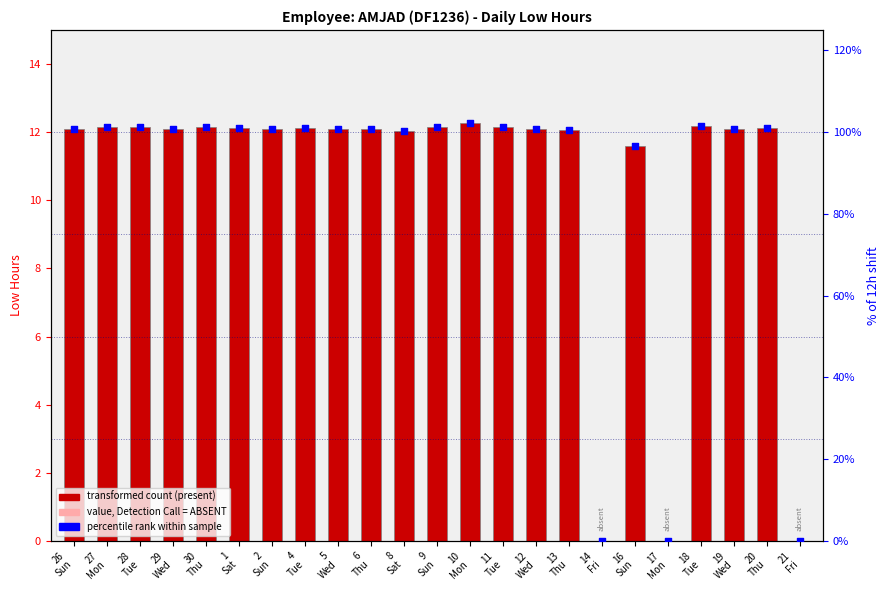

At how many categories does at least one series exceed 39?

20